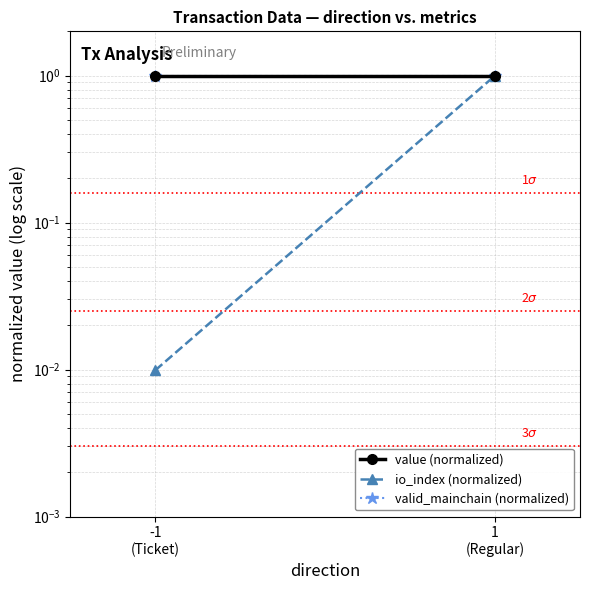

At which category is the sum across all series the highest?

1
(Regular)